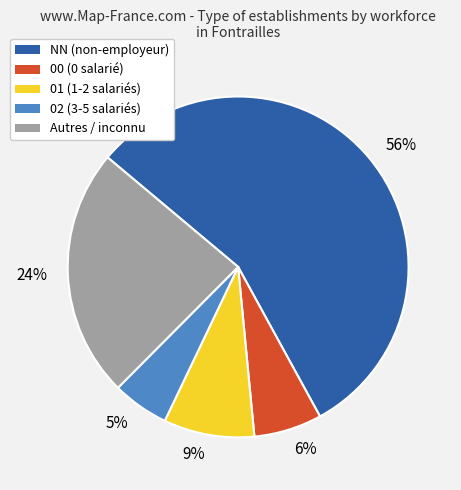

True or false: 9% accounts for 9% of the total.

True